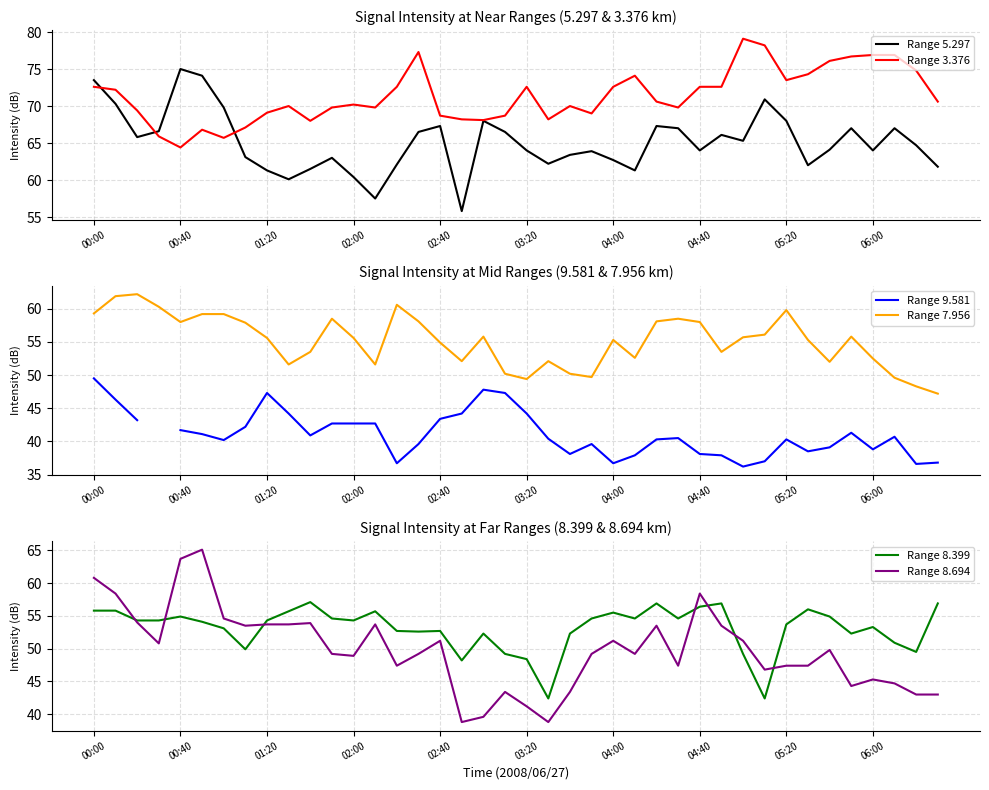

At which label does Range 3.376 reach its minimum?

00:40